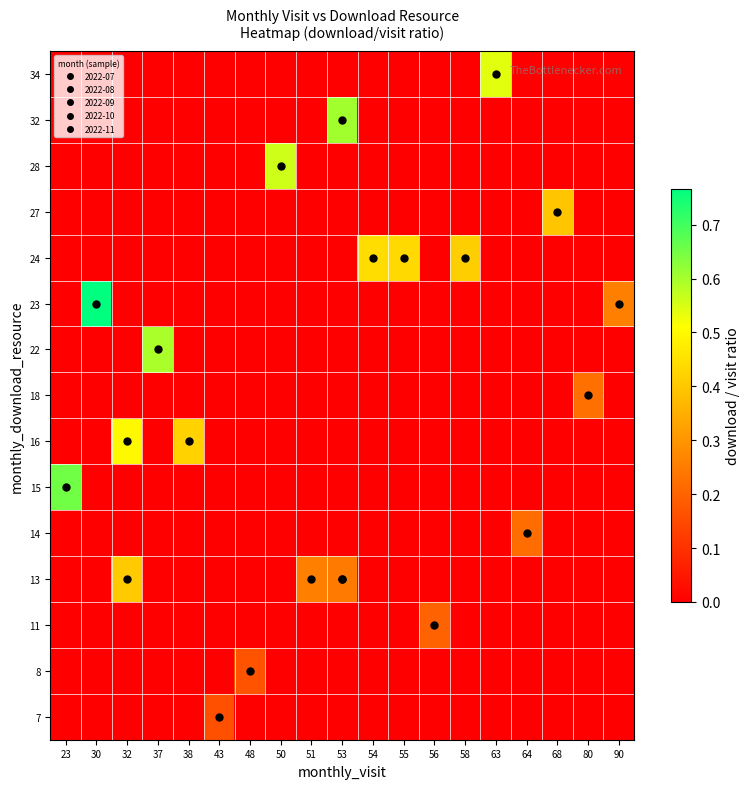

What is the total value across all series at 37?

0.6